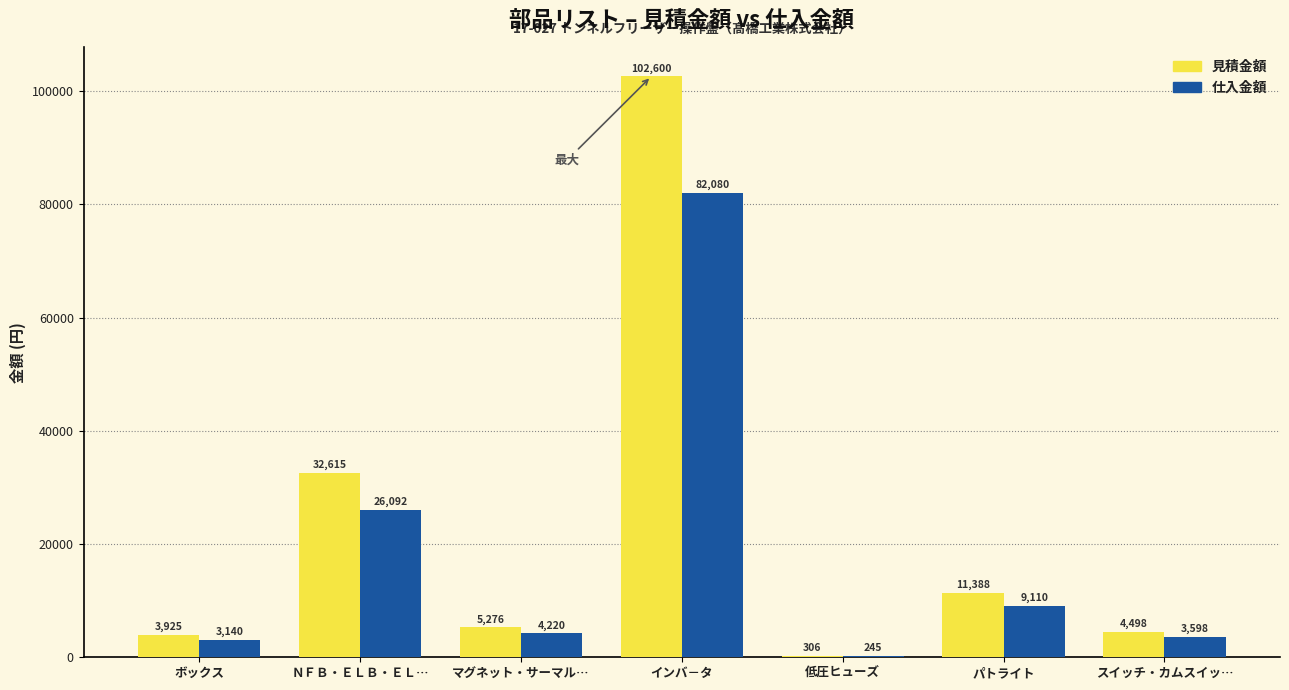

What is the total value across all series at ボックス?

7065